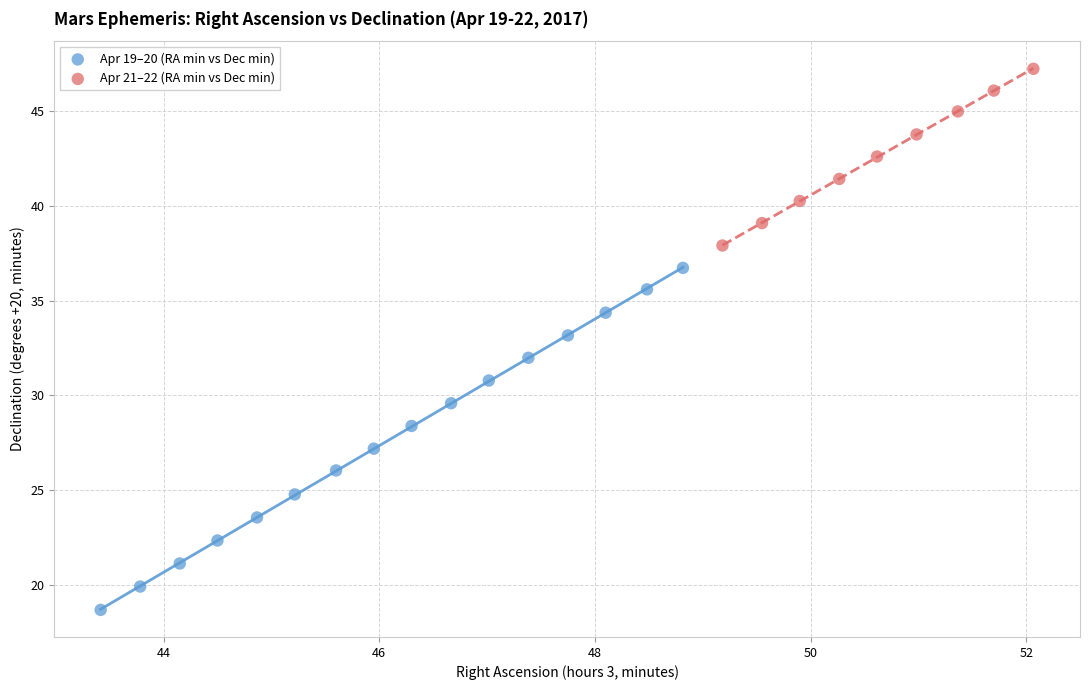

Which series contains the highest Y value?

Apr 21–22 (RA min vs Dec min)